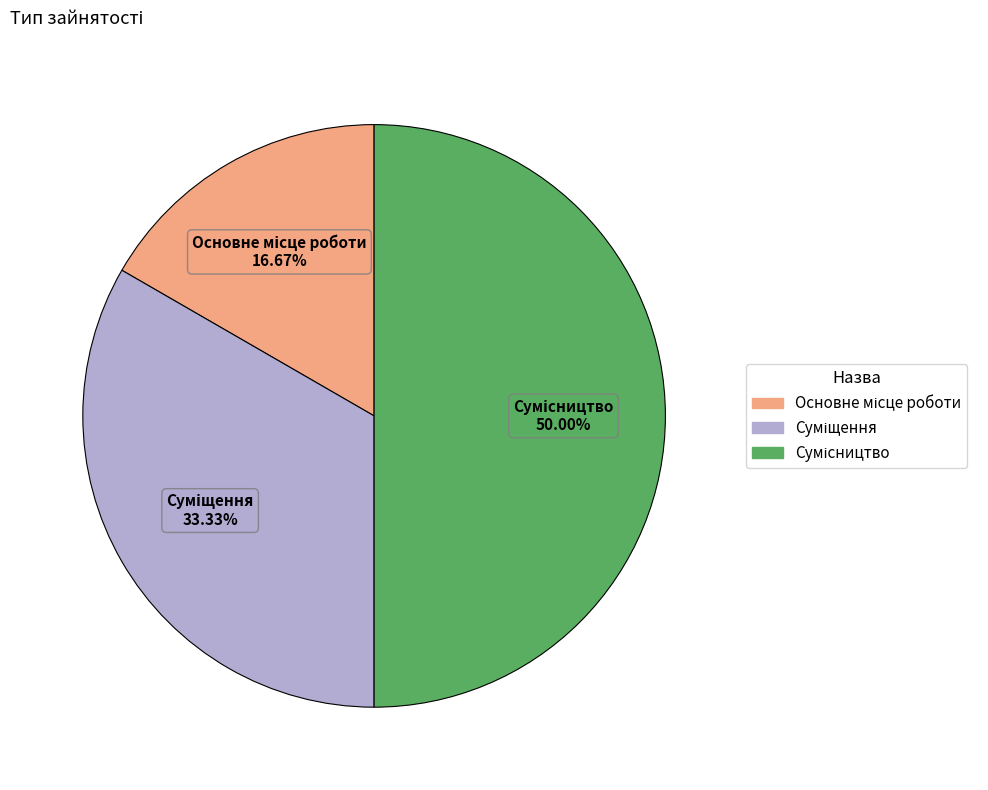

How many segments does this pie chart have?

3